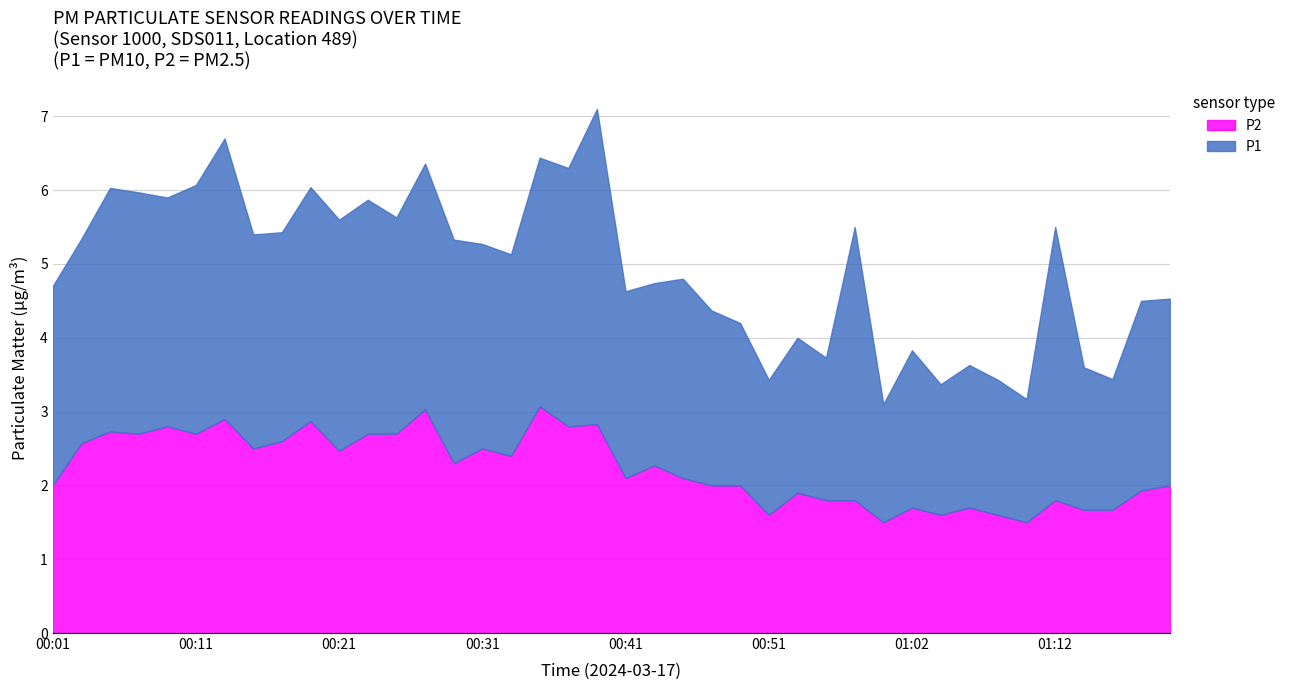

What is the label of the 15th point from the right?

00:51